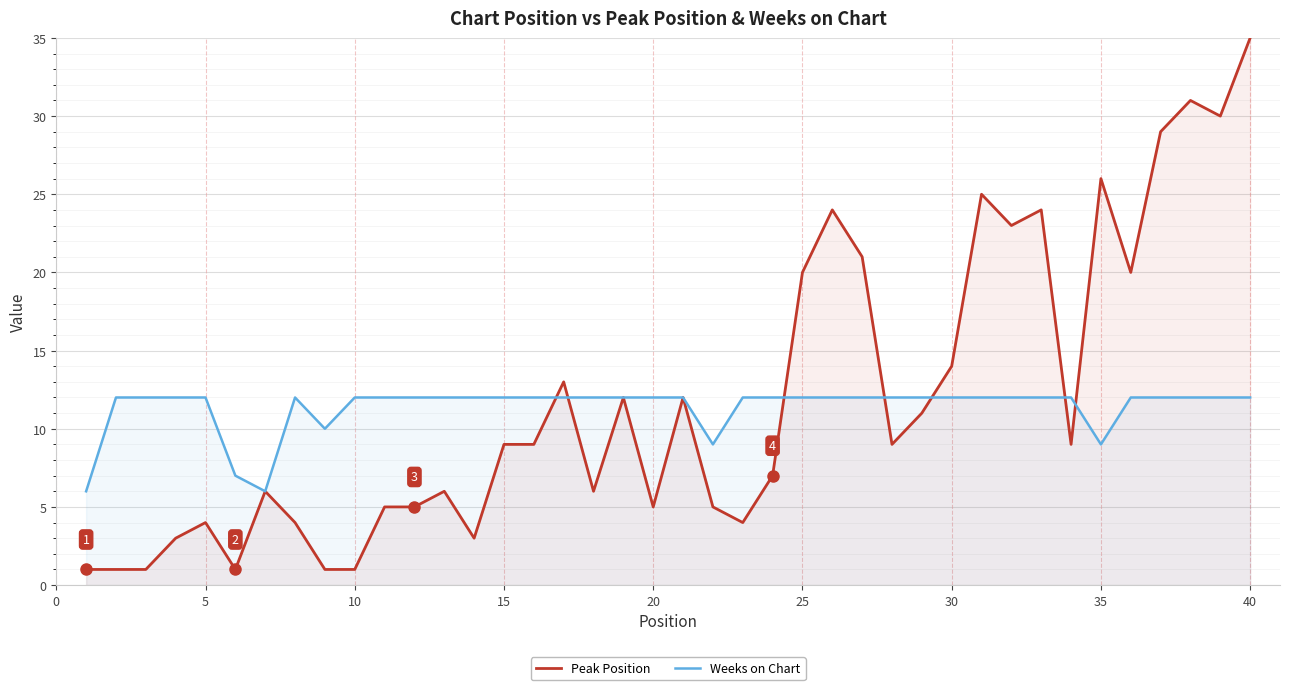

Rank the series by their average value, from lowest to highest.

Weeks on Chart, Peak Position